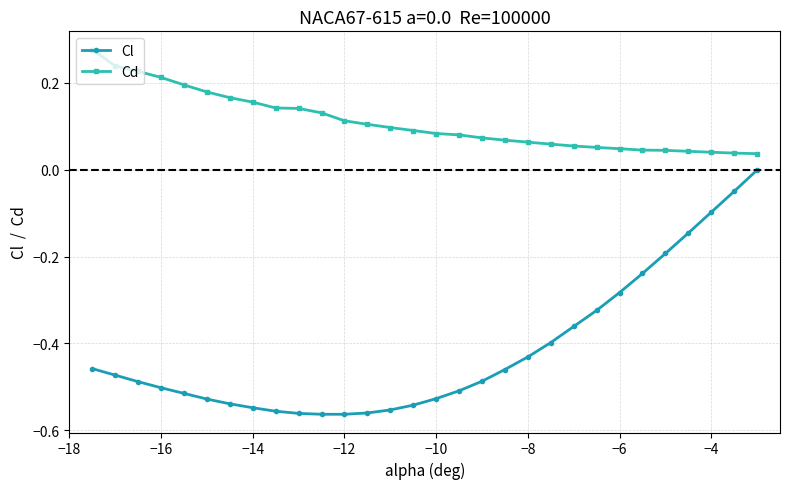

Which series has the largest total across all categories?

Cd